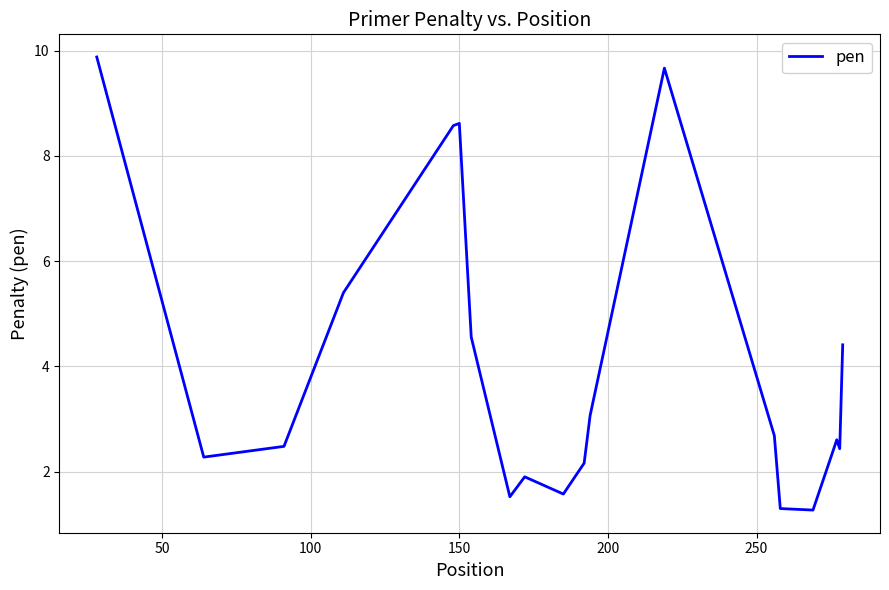

What is the difference between the maximum and minimum values?

8.6